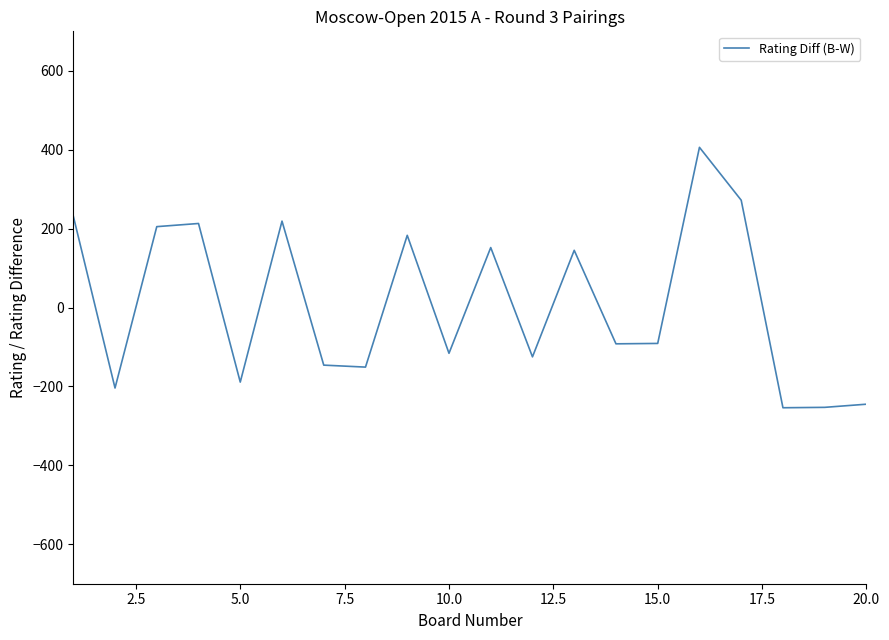

What is the difference between the maximum and minimum values?

660